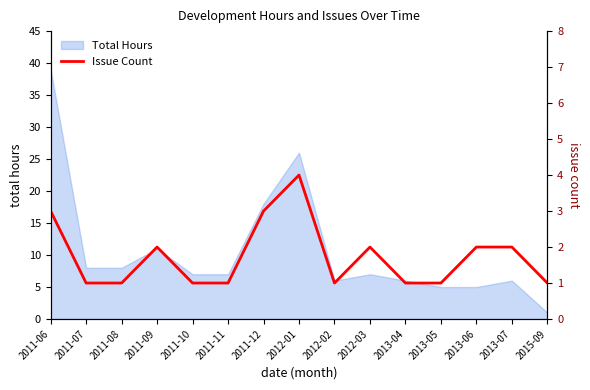

The Total Hours series shows 8 at 2013-05. True or false?

False